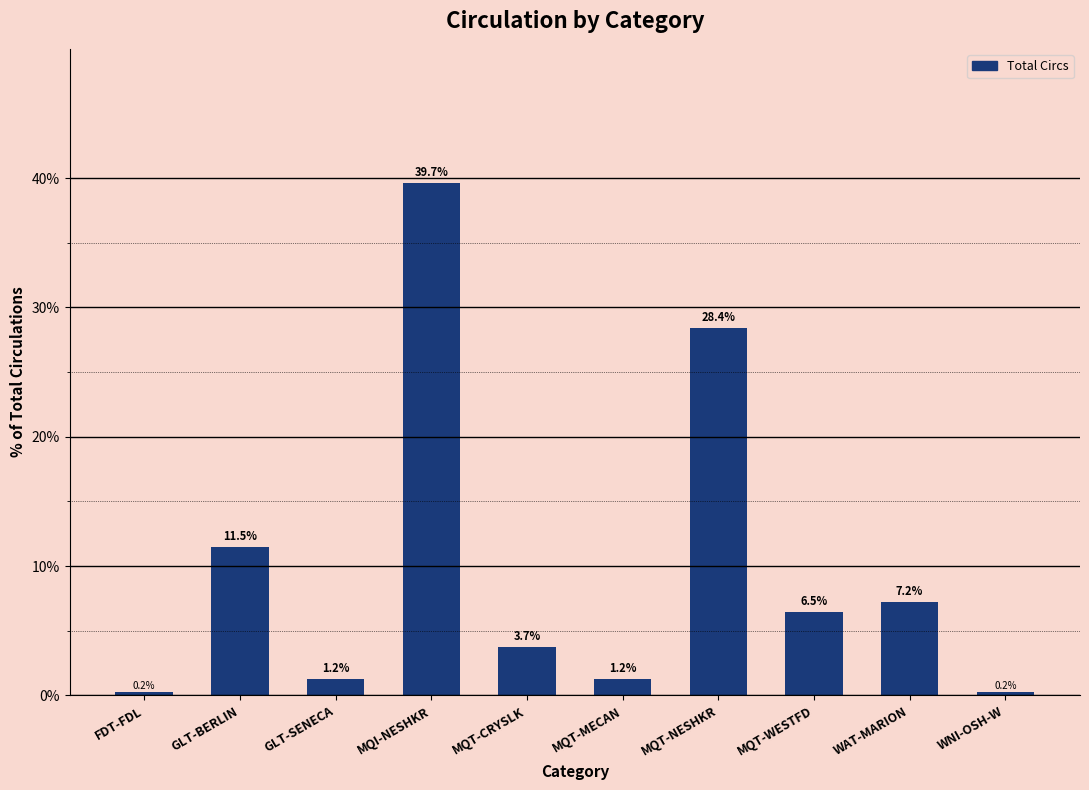

What position from the left is WAT-MARION?

9